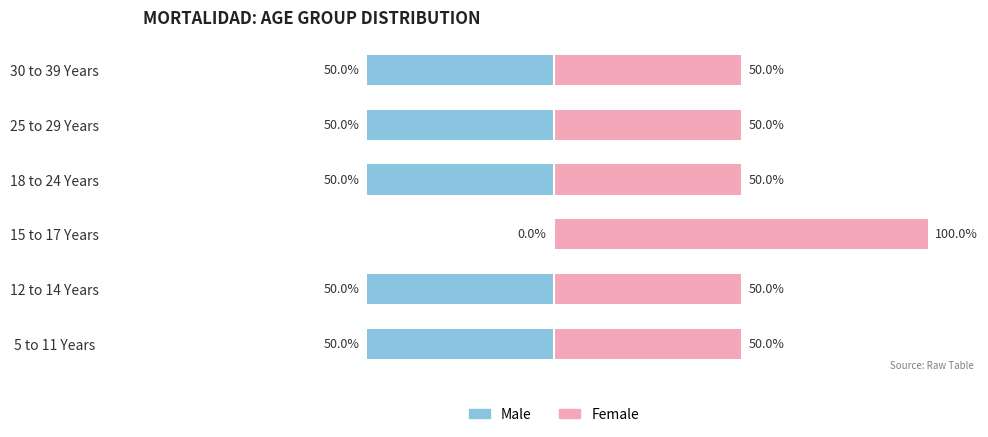

Are the bars grouped side by side (vs. stacked)?

Yes